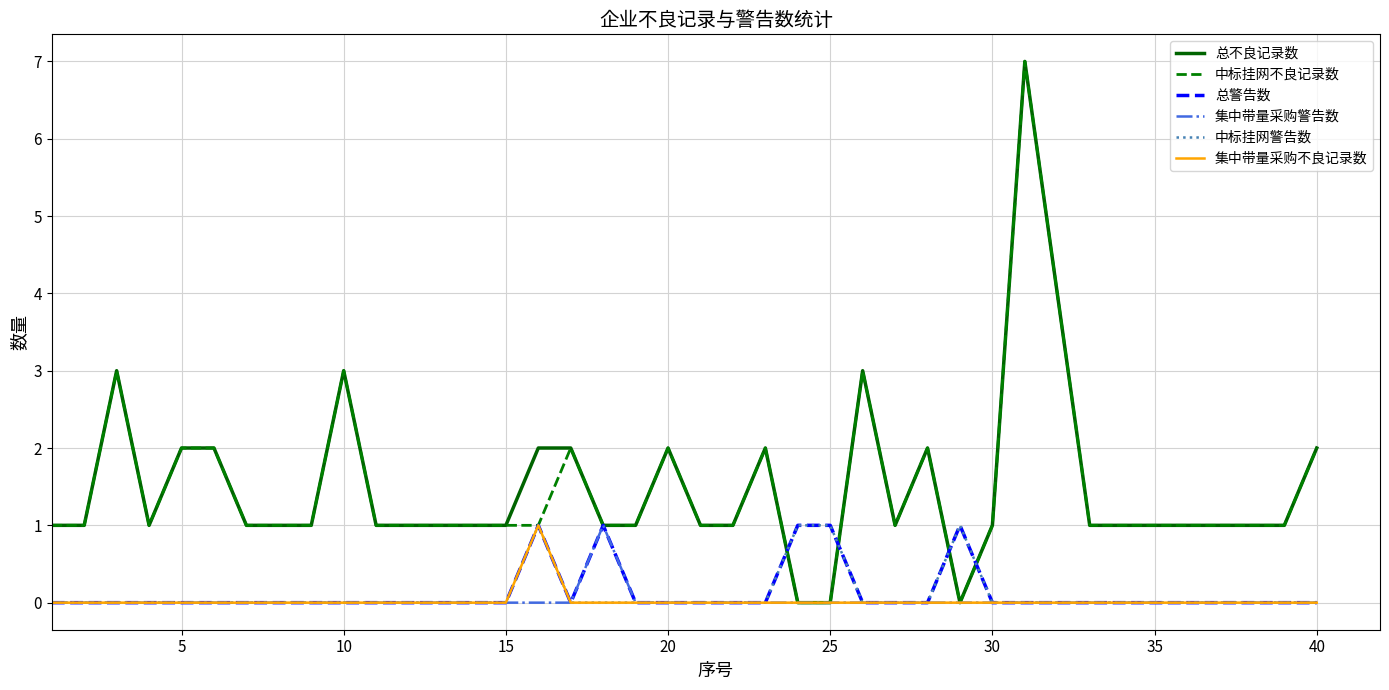

What is the maximum value shown in the chart?

7